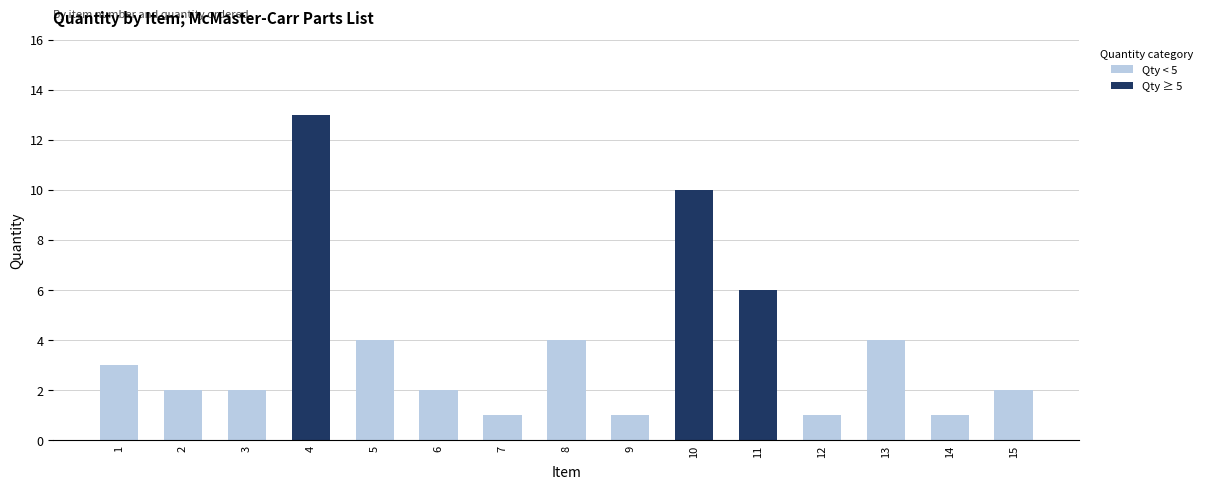

The Qty < 5 series shows 1 at 8. True or false?

False